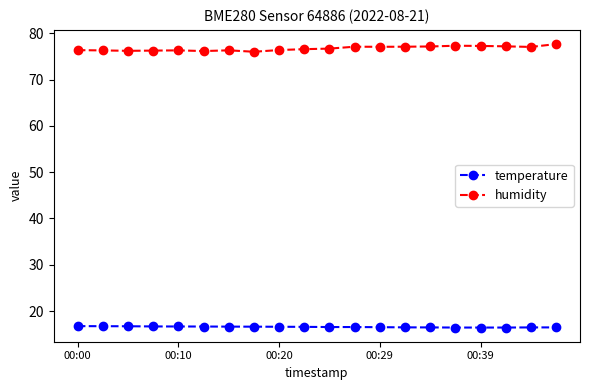

Rank the series by their maximum value, from lowest to highest.

temperature, humidity